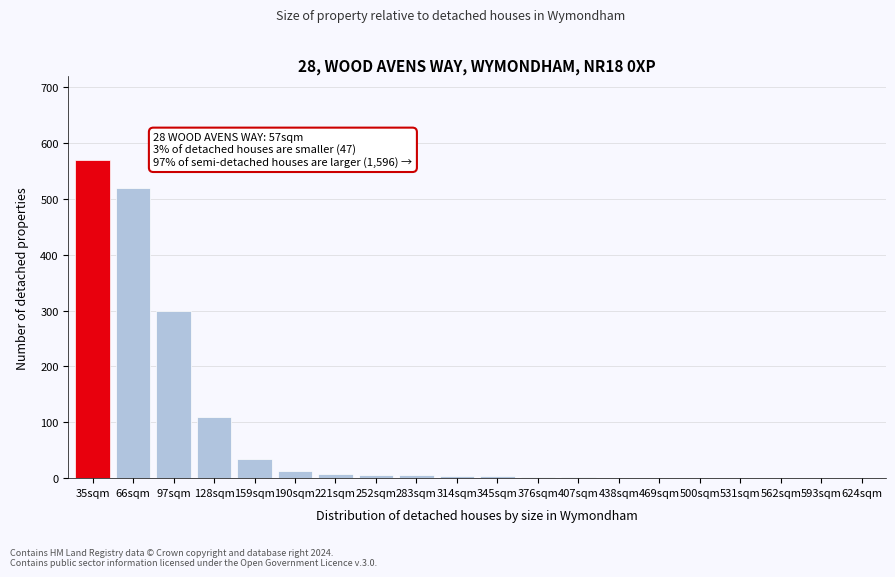

At which label is the value closest to 285?

97sqm